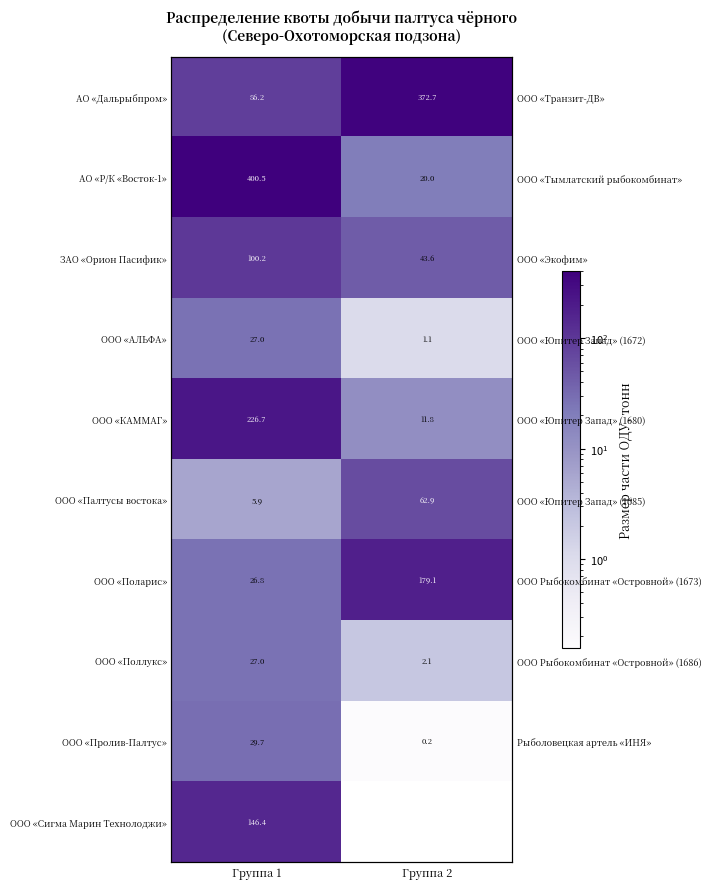

At how many categories does at least one series exceed 31?

2